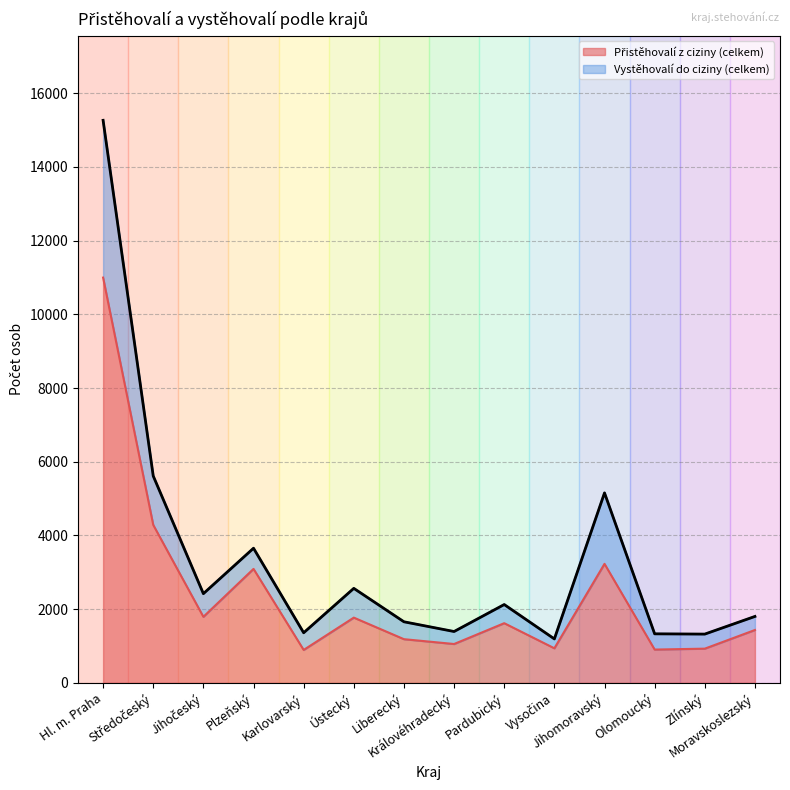

The Vystěhovalí do ciziny (celkem) series shows 3653 at Plzeňský. True or false?

True